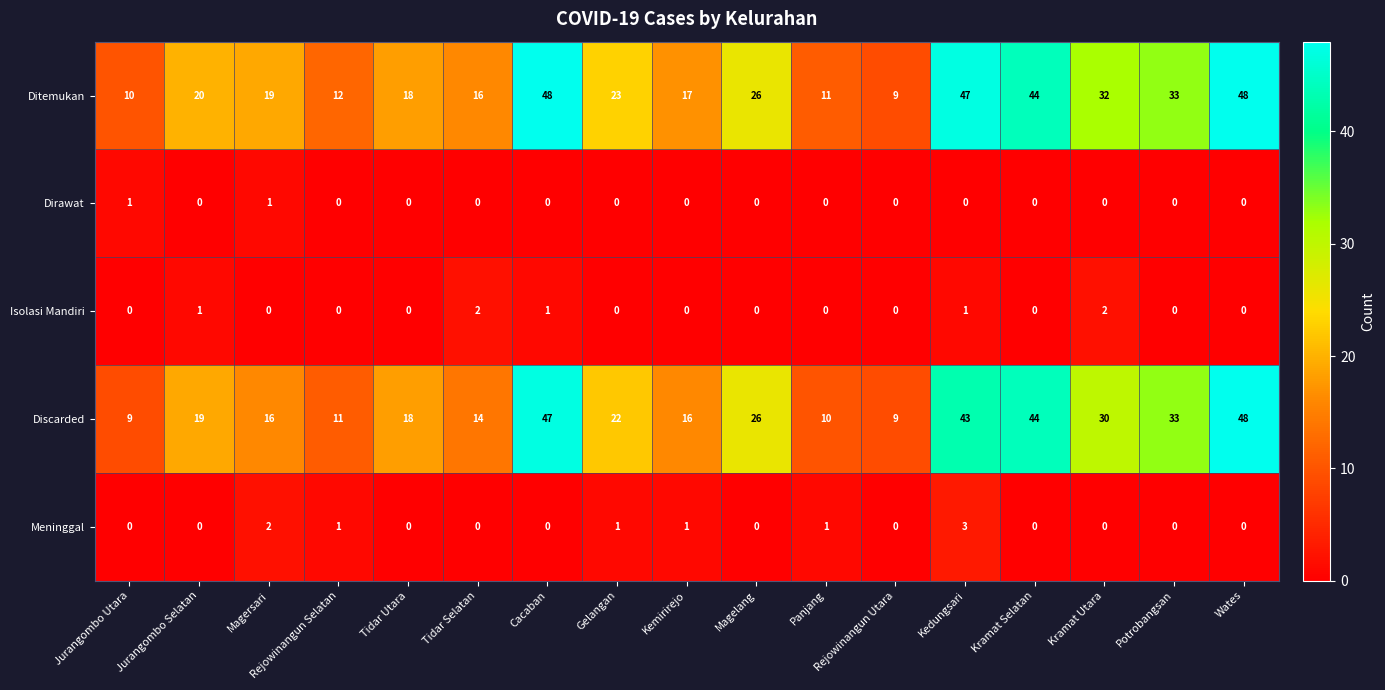

Count the Isolasi Mandiri values in the range 0 to 1.

15